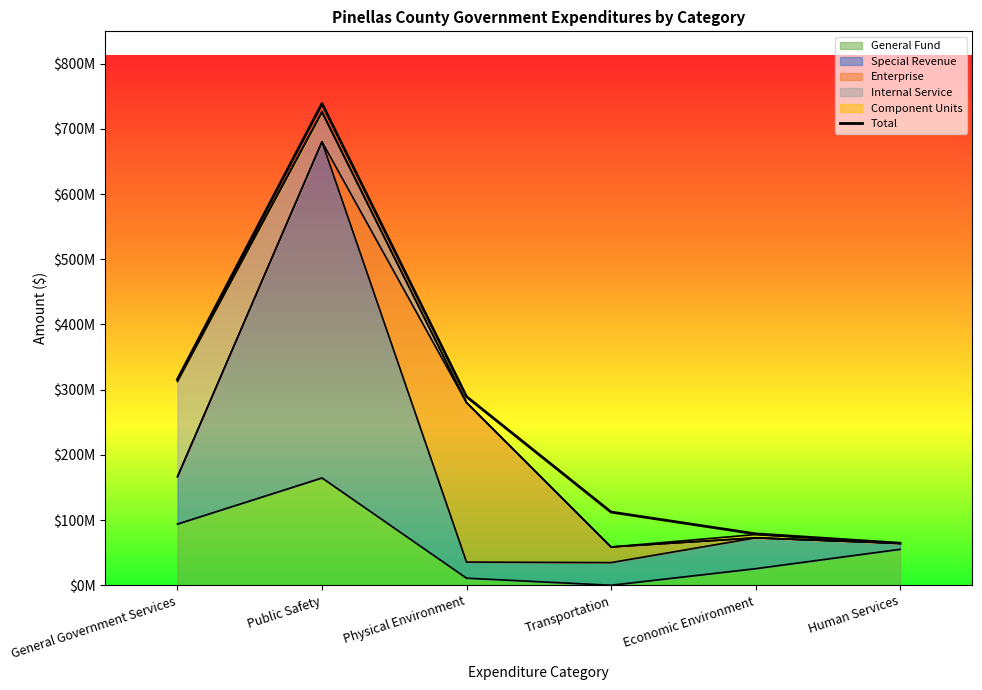

What is the label of the 2nd point from the left?

Public Safety